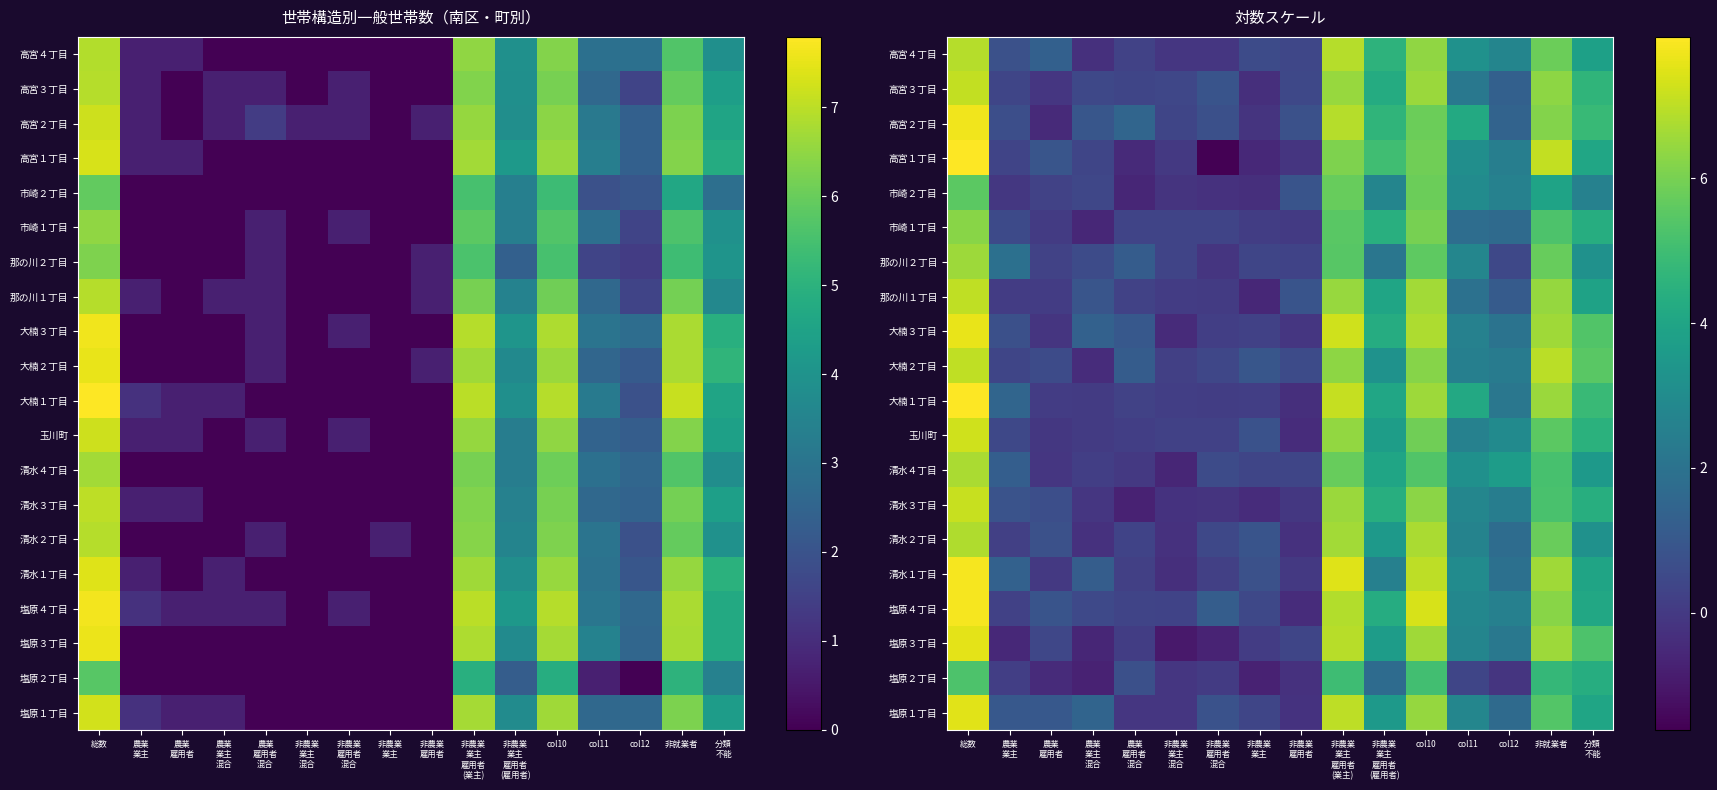

What is the total value across all series at 分類
不能?

84.6